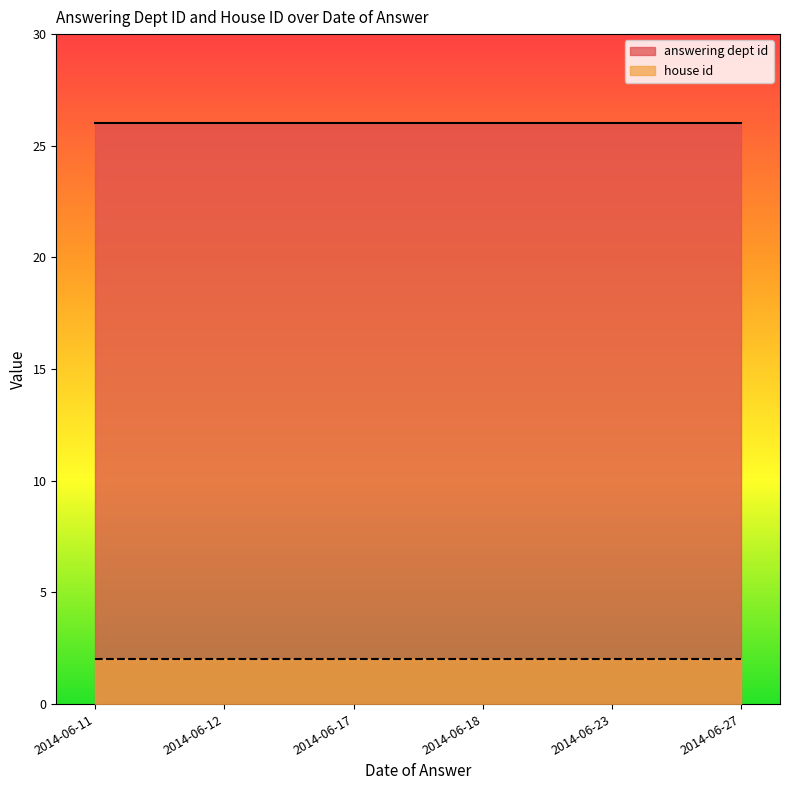

Reading right to left, extract all data points from this chart.

answering dept id: 2014-06-27=26	2014-06-23=26	2014-06-18=26	2014-06-17=26	2014-06-12=26	2014-06-11=26
house id: 2014-06-27=2	2014-06-23=2	2014-06-18=2	2014-06-17=2	2014-06-12=2	2014-06-11=2